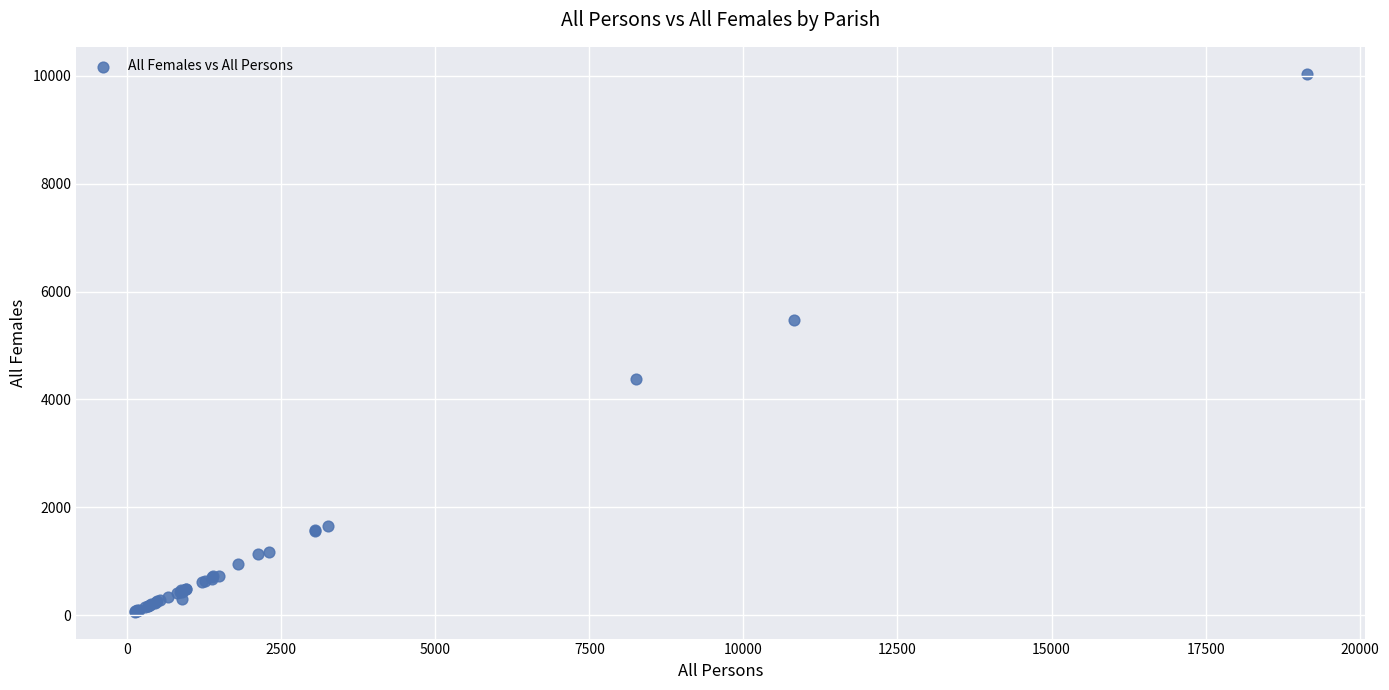

What Y value in the scatter plot is closest to 5052?

5482